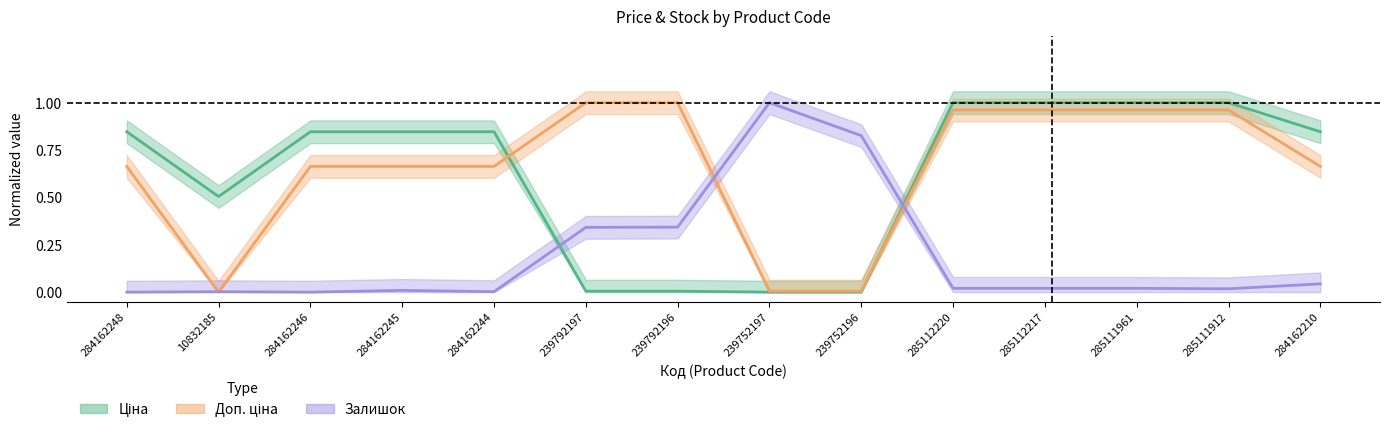

List the labels in order of Залишок value, largest first.

239752197, 239752196, 239792196, 239792197, 284162210, 285112220, 285112217, 285111961, 285111912, 284162245, 10832185, 284162244, 284162248, 284162246